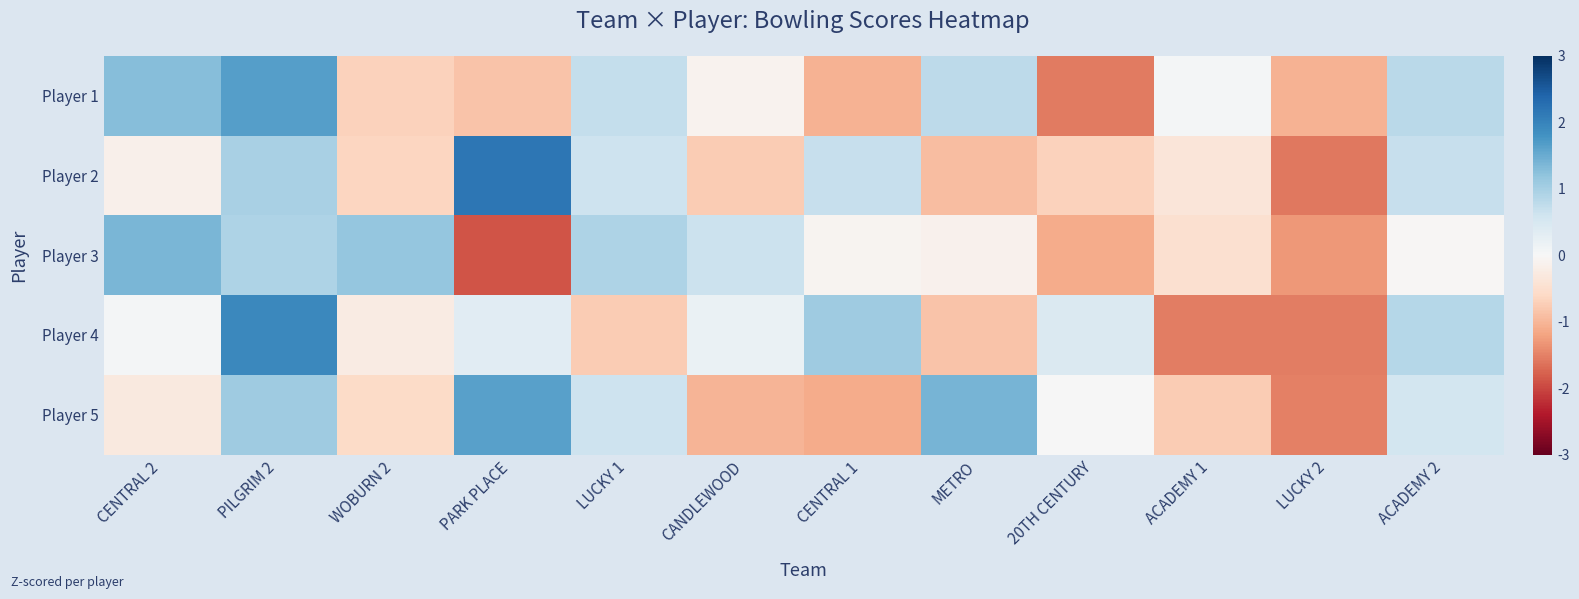

Which label corresponds to the largest value in the chart?

PARK PLACE